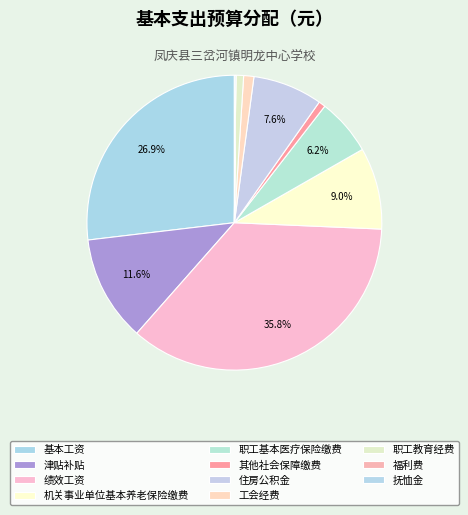

Which has a higher value, 津贴补贴 or 抚恤金?

津贴补贴